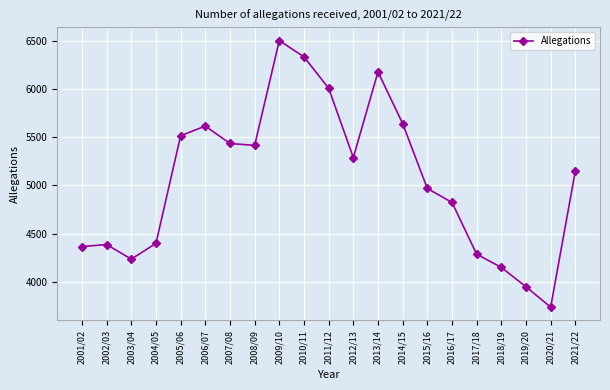

Is it true that the value at 2012/13 is 5289?

True